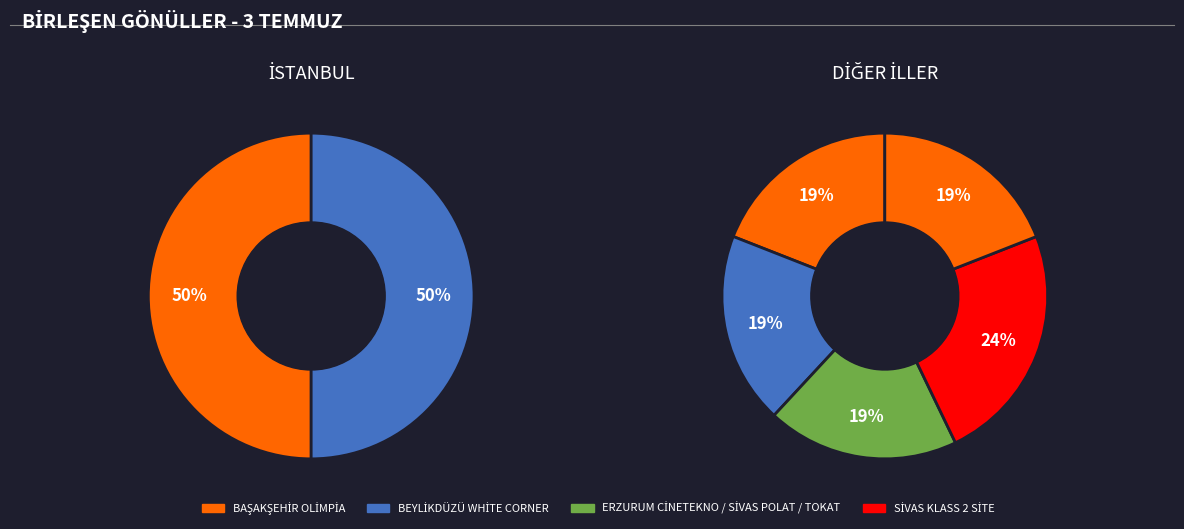

How many segments does this pie chart have?

2